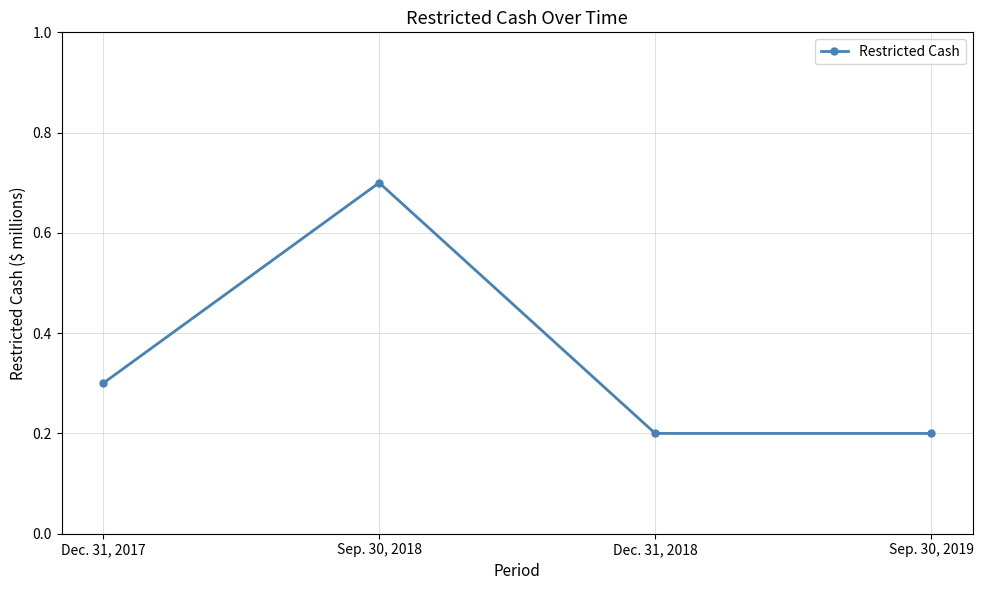

Which label corresponds to the largest value in the chart?

Sep. 30, 2018